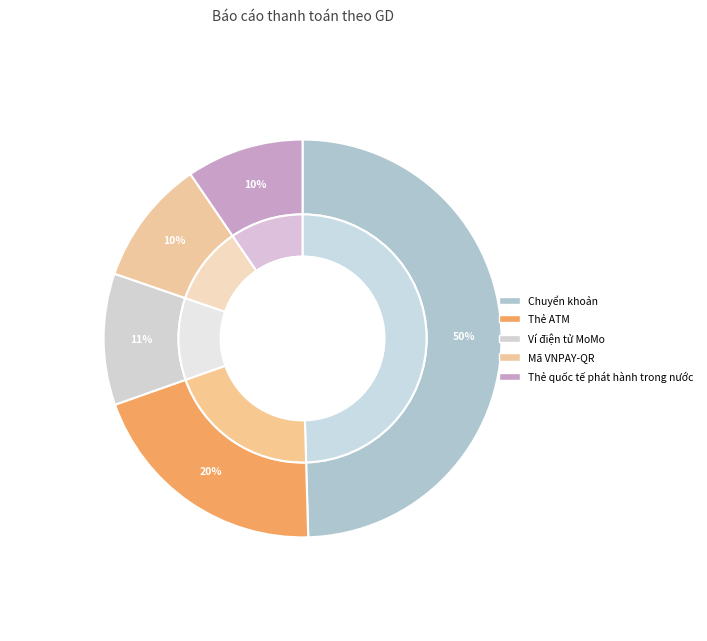

Rank the categories by value from highest to lowest.

Chuyển khoản, Thẻ ATM, Ví điện tử MoMo, Mã VNPAY-QR, Thẻ quốc tế phát hành trong nước